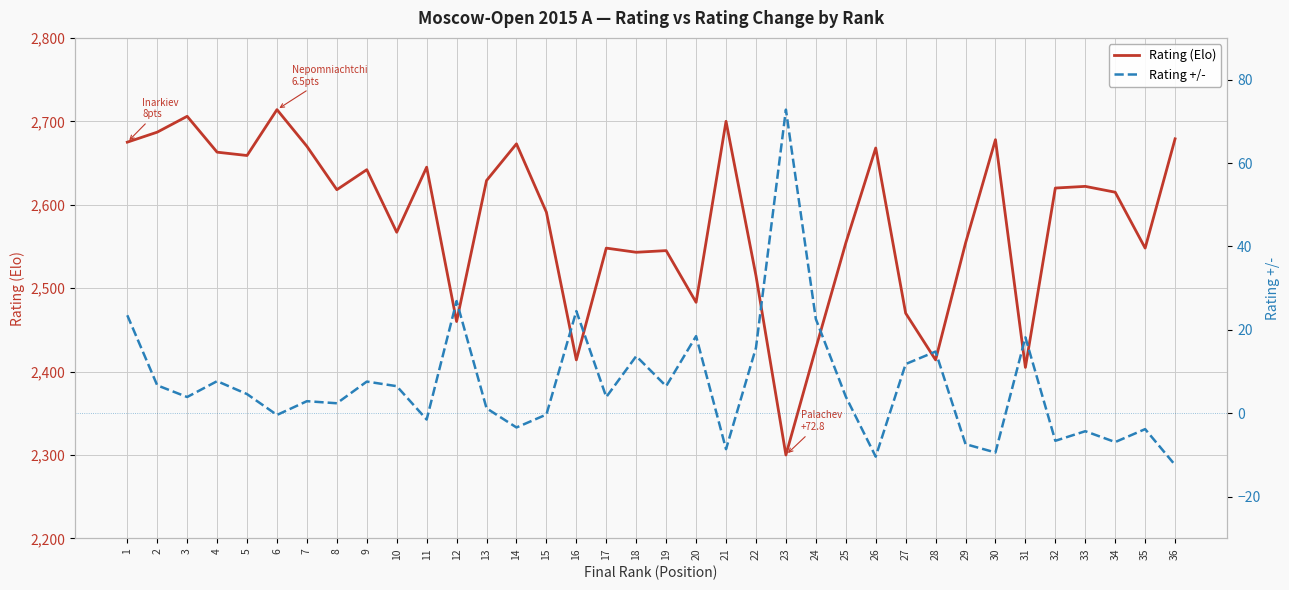

How many lines are shown in the chart?

2